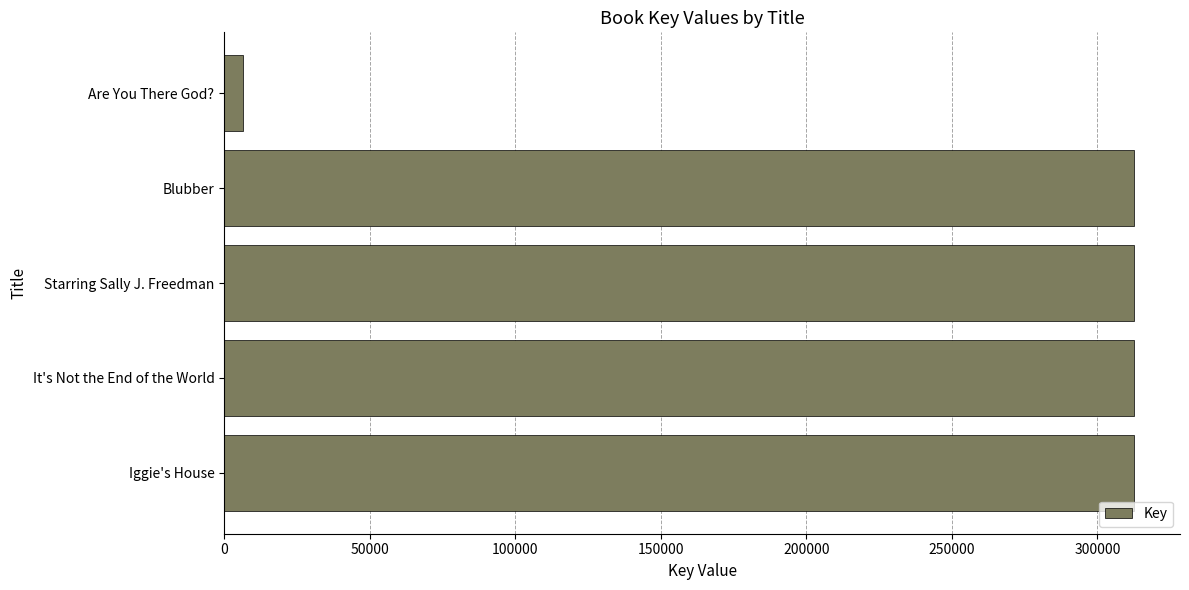

What is the minimum value shown in the chart?

6576